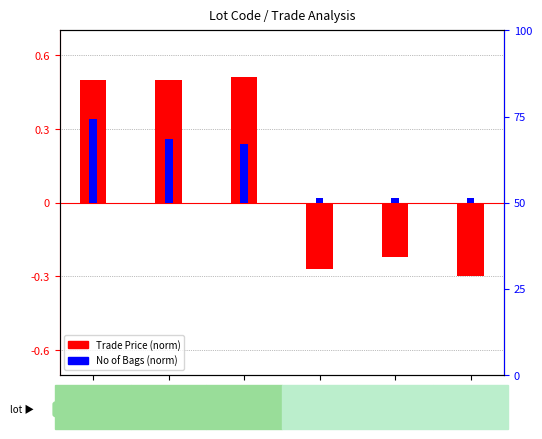

What is the sum of all No of Bags (norm) values?

0.9